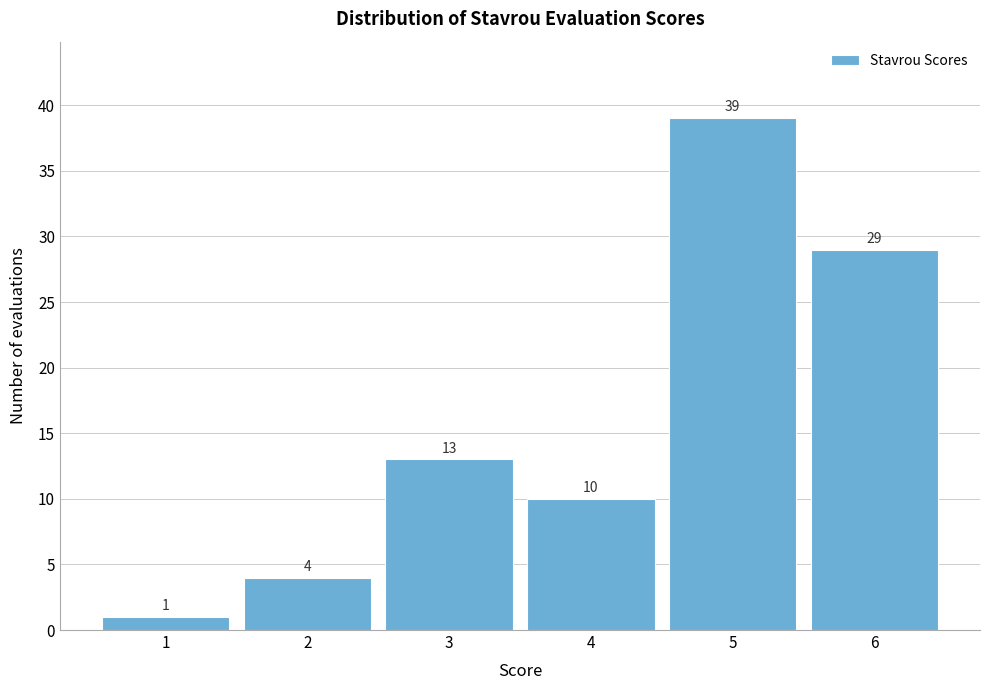

How tall is the bar that spans 5.5 to 6.5 on the x-axis?

29